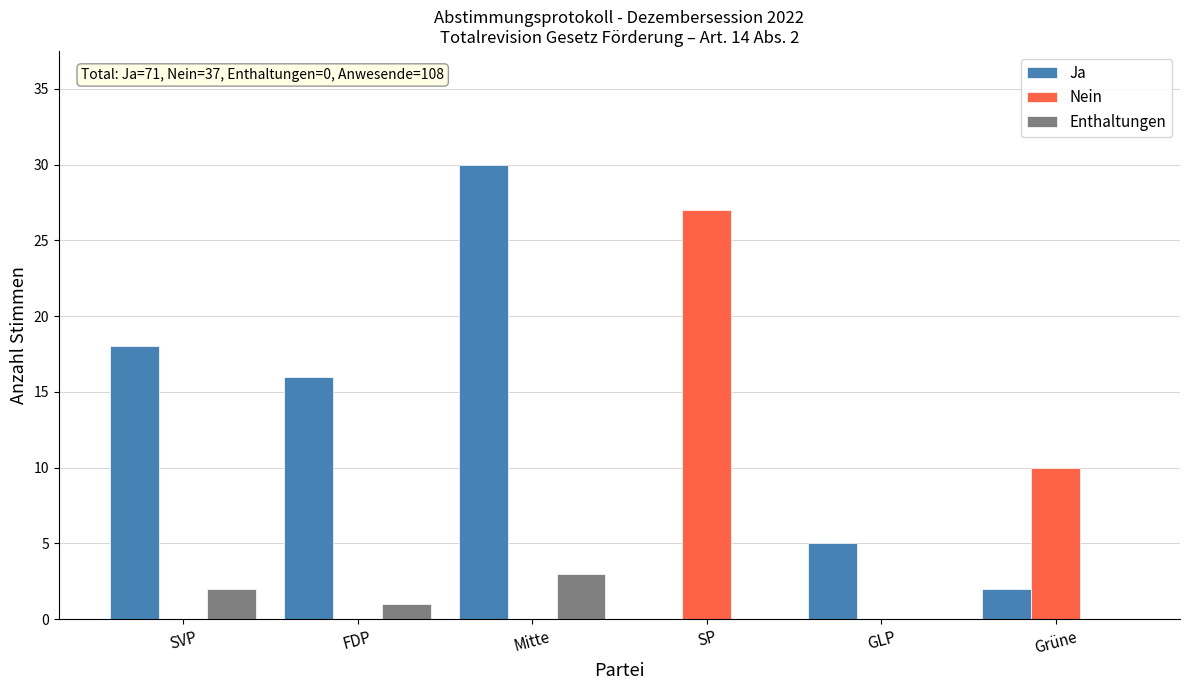

The Ja series shows 16 at FDP. True or false?

True